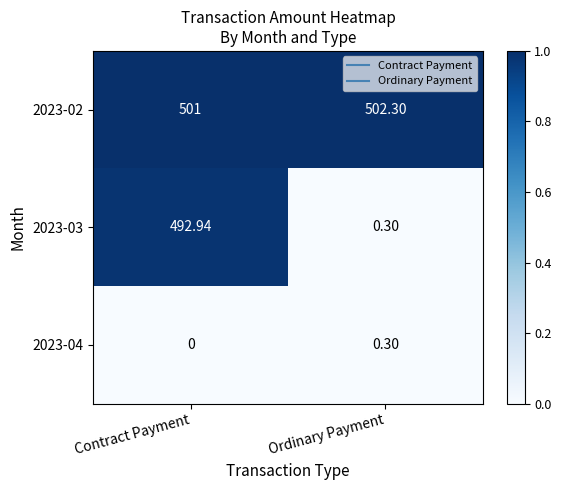

List the series in order of their overall mean, highest first.

2023-02, 2023-03, 2023-04